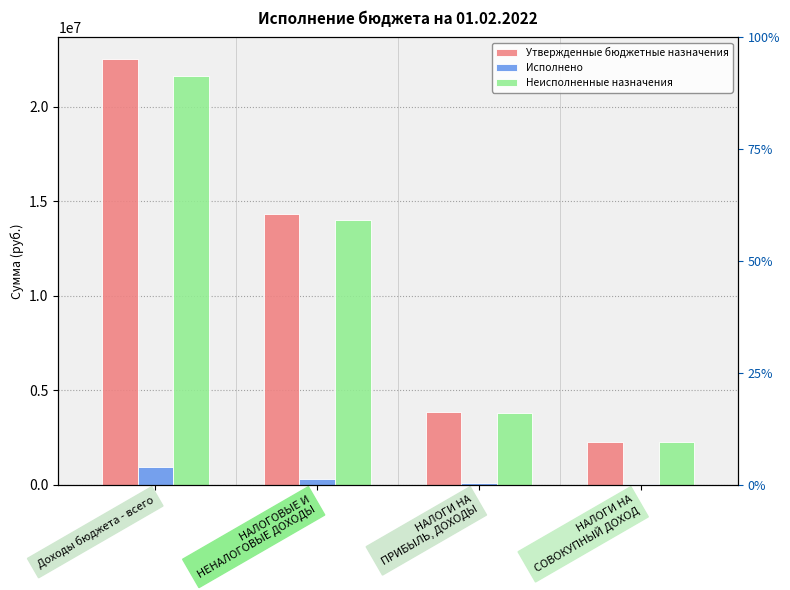

What is the total value across all series at Доходы бюджета - всего?

45080400.0